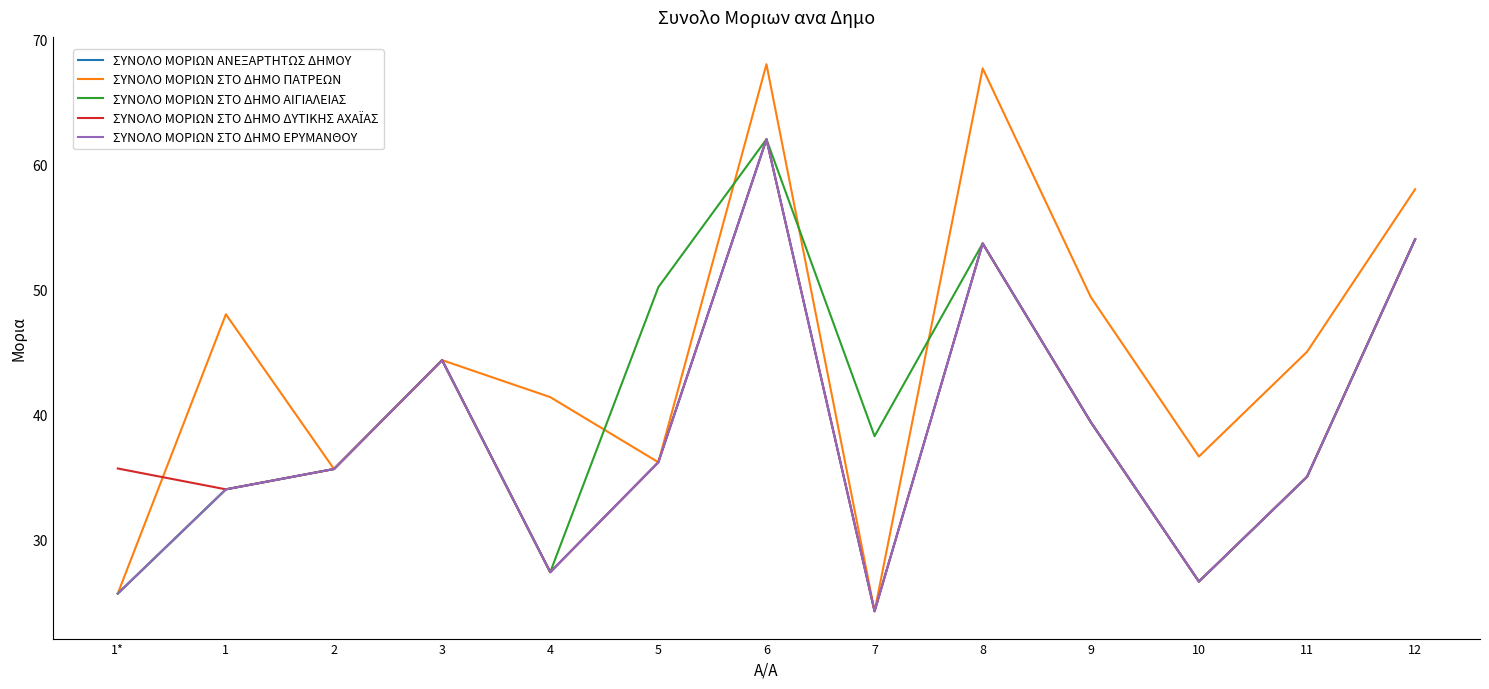

True or false: ΣΥΝΟΛΟ ΜΟΡΙΩΝ ΣΤΟ ΔΗΜΟ ΠΑΤΡΕΩΝ and ΣΥΝΟΛΟ ΜΟΡΙΩΝ ΣΤΟ ΔΗΜΟ ΕΡΥΜΑΝΘΟΥ intersect in this chart.

False